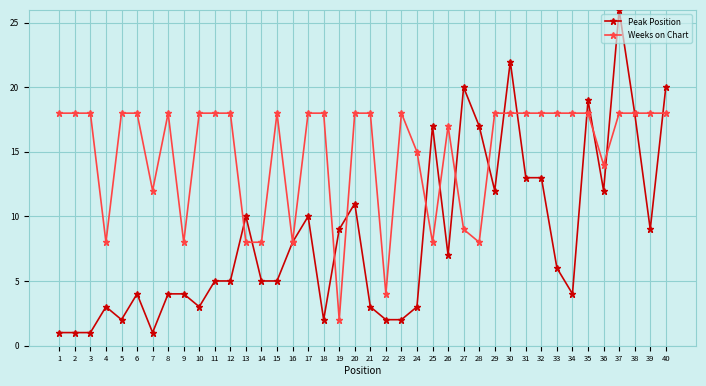

Reading right to left, list all the values displayed in this chart.

Peak Position: 40=20	39=9	38=18	37=26	36=12	35=19	34=4	33=6	32=13	31=13	30=22	29=12	28=17	27=20	26=7	25=17	24=3	23=2	22=2	21=3	20=11	19=9	18=2	17=10	16=8	15=5	14=5	13=10	12=5	11=5	10=3	9=4	8=4	7=1	6=4	5=2	4=3	3=1	2=1	1=1
Weeks on Chart: 40=18	39=18	38=18	37=18	36=14	35=18	34=18	33=18	32=18	31=18	30=18	29=18	28=8	27=9	26=17	25=8	24=15	23=18	22=4	21=18	20=18	19=2	18=18	17=18	16=8	15=18	14=8	13=8	12=18	11=18	10=18	9=8	8=18	7=12	6=18	5=18	4=8	3=18	2=18	1=18